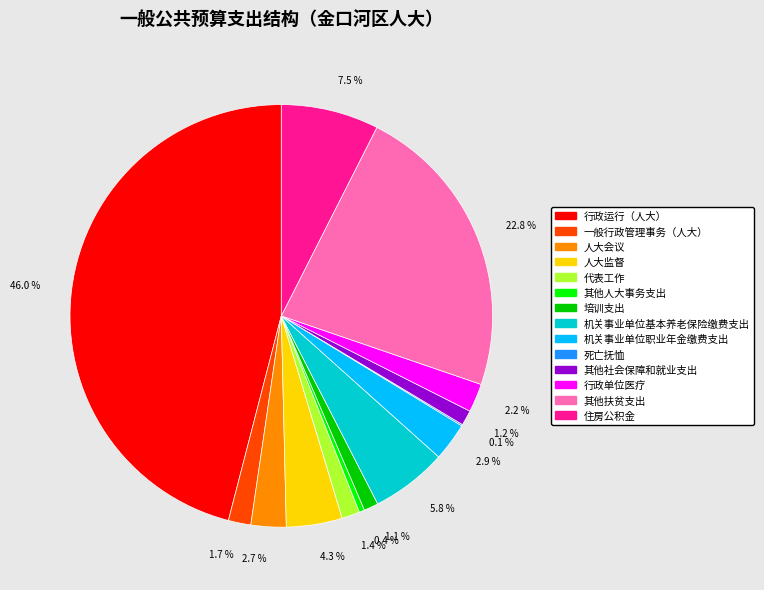

Which category has the biggest portion of the pie?

行政运行（人大）